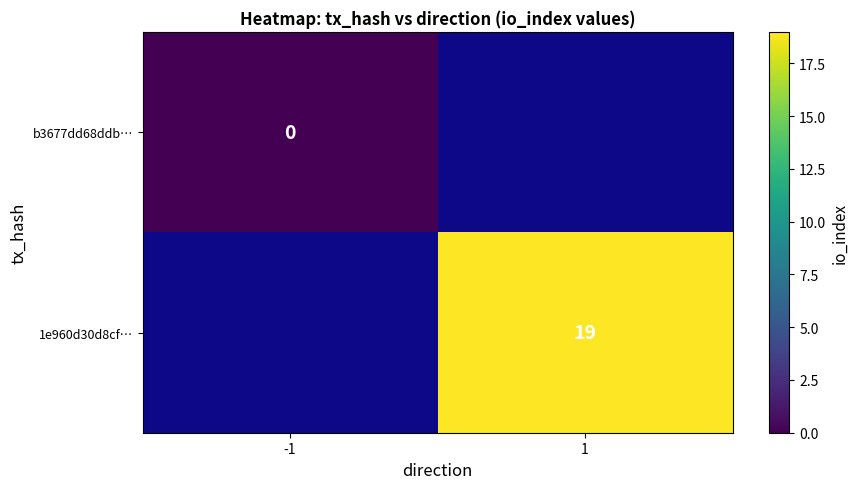

At which label does b3677dd68ddb… reach its peak?

-1